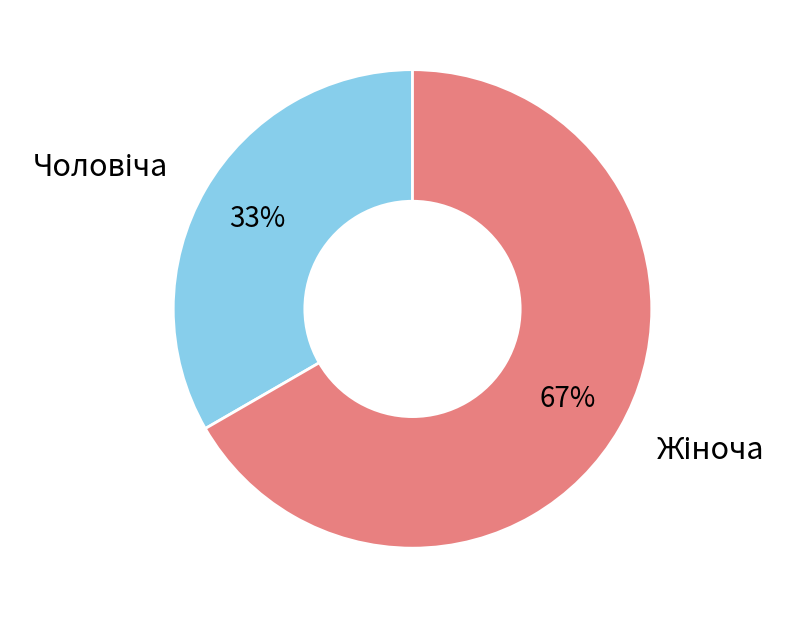

Does any single category account for the majority?

Yes